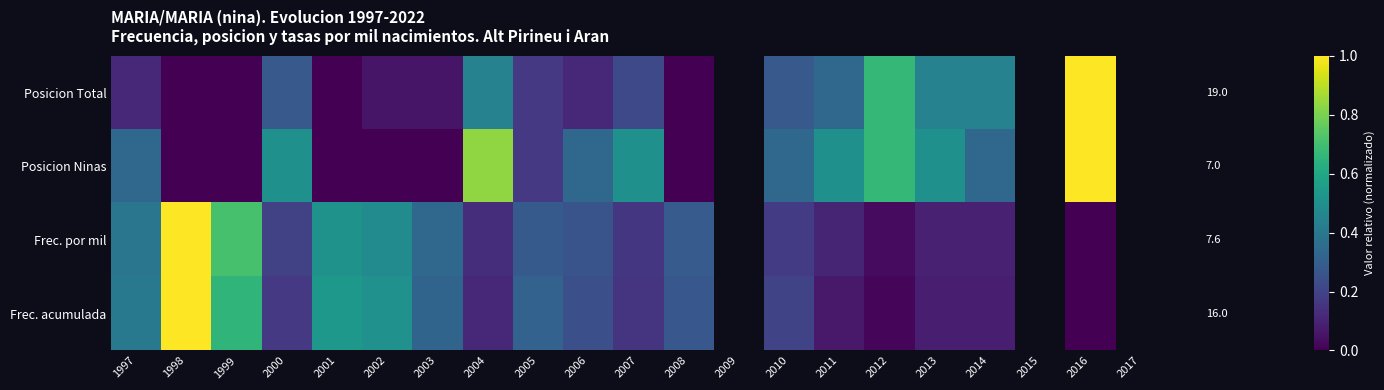

At how many categories does at least one series exceed 0?

18